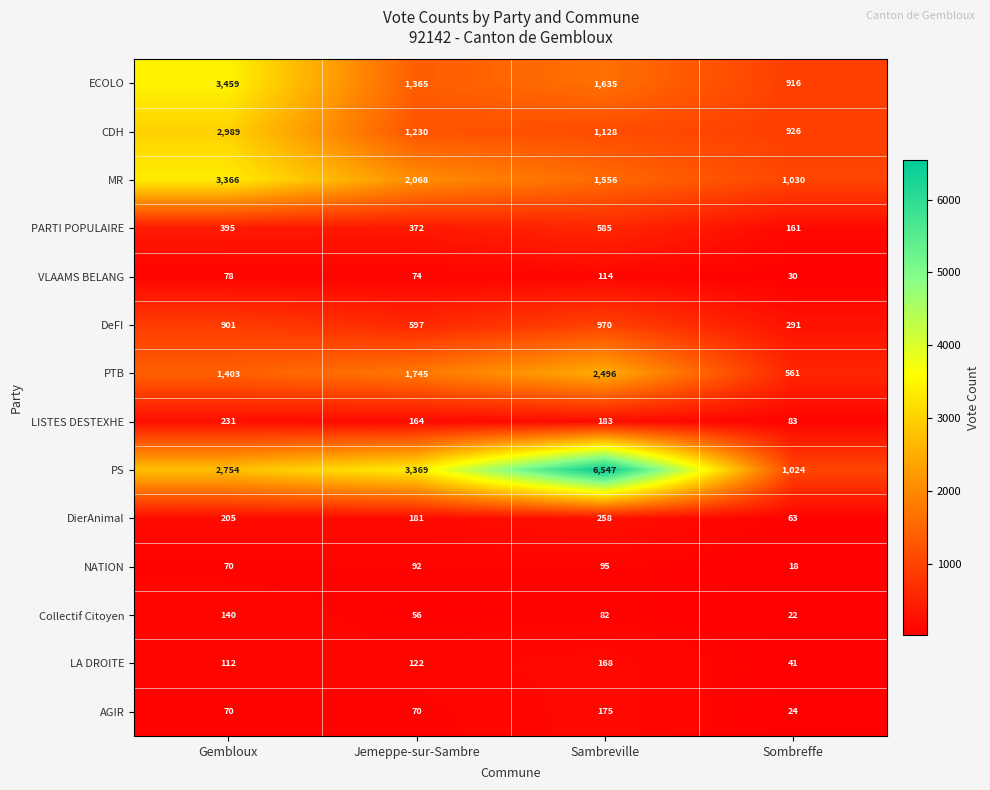

Which series has the widest spread of values?

PS